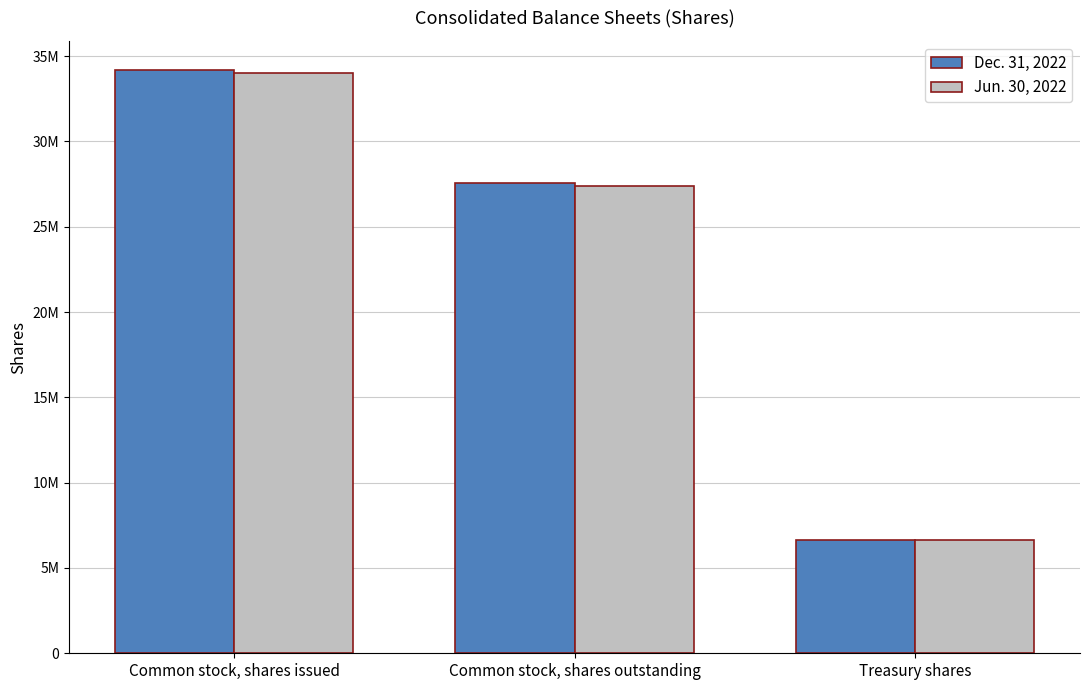

Which label corresponds to the smallest value in the chart?

Treasury shares